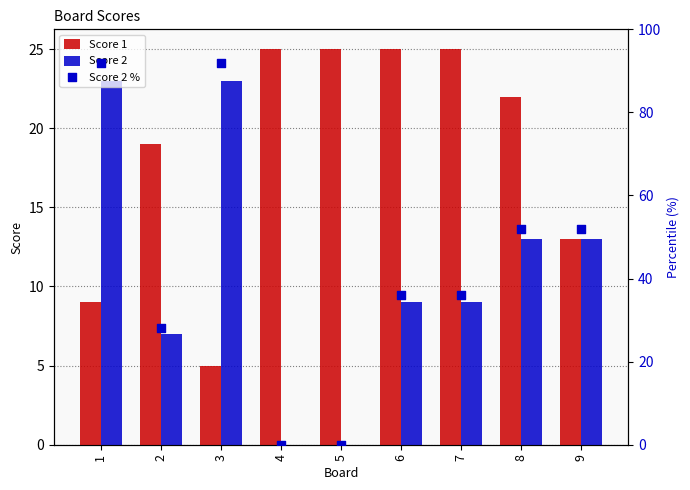

Which series has the widest spread of Y values?

Score 2 %